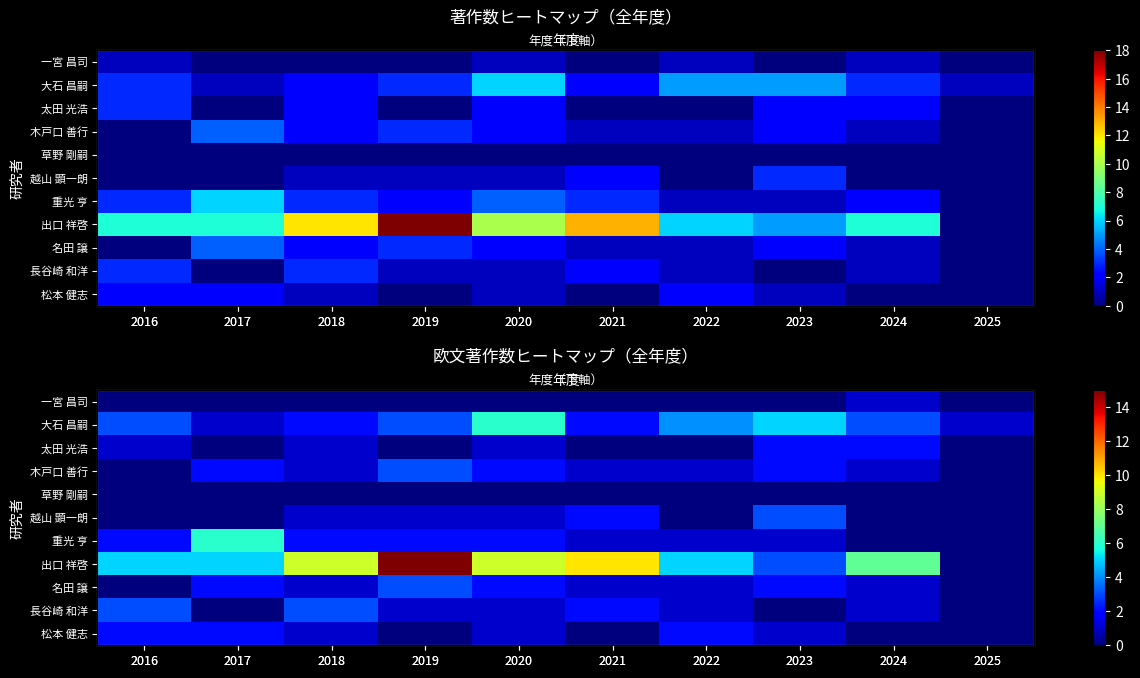

Which series has the largest total across all categories?

出口 祥啓